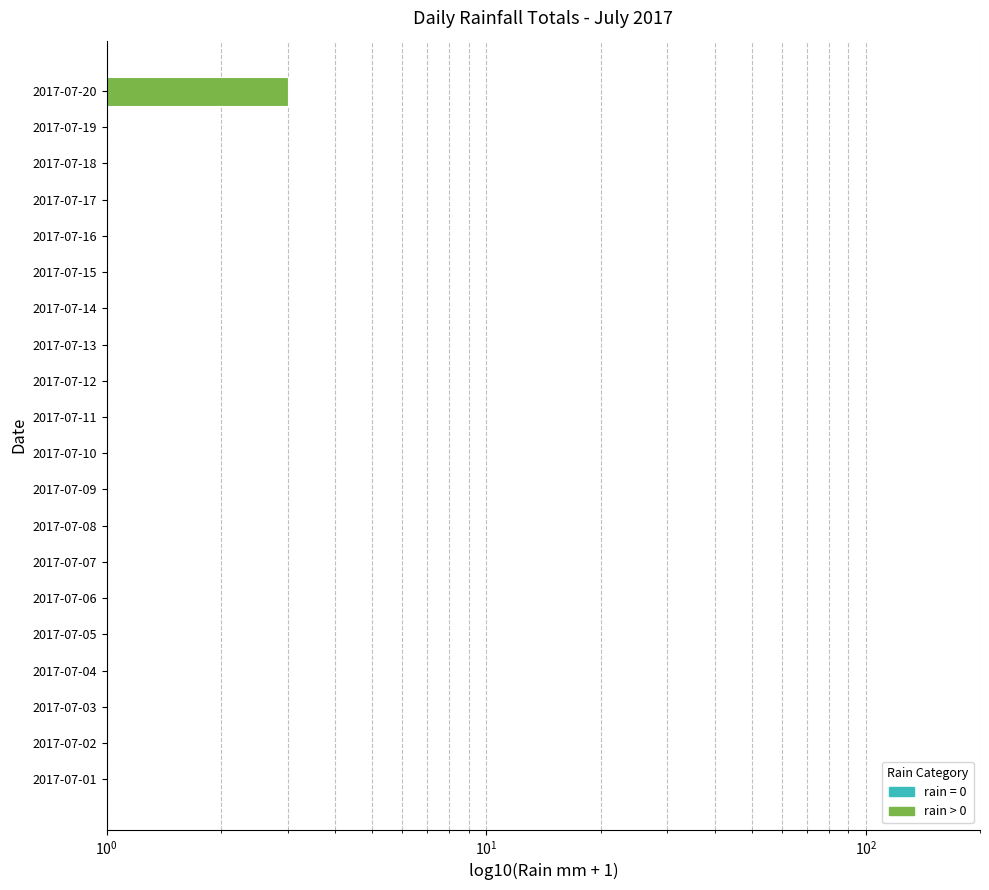

True or false: the data shows 1 at 2017-07-16.

True